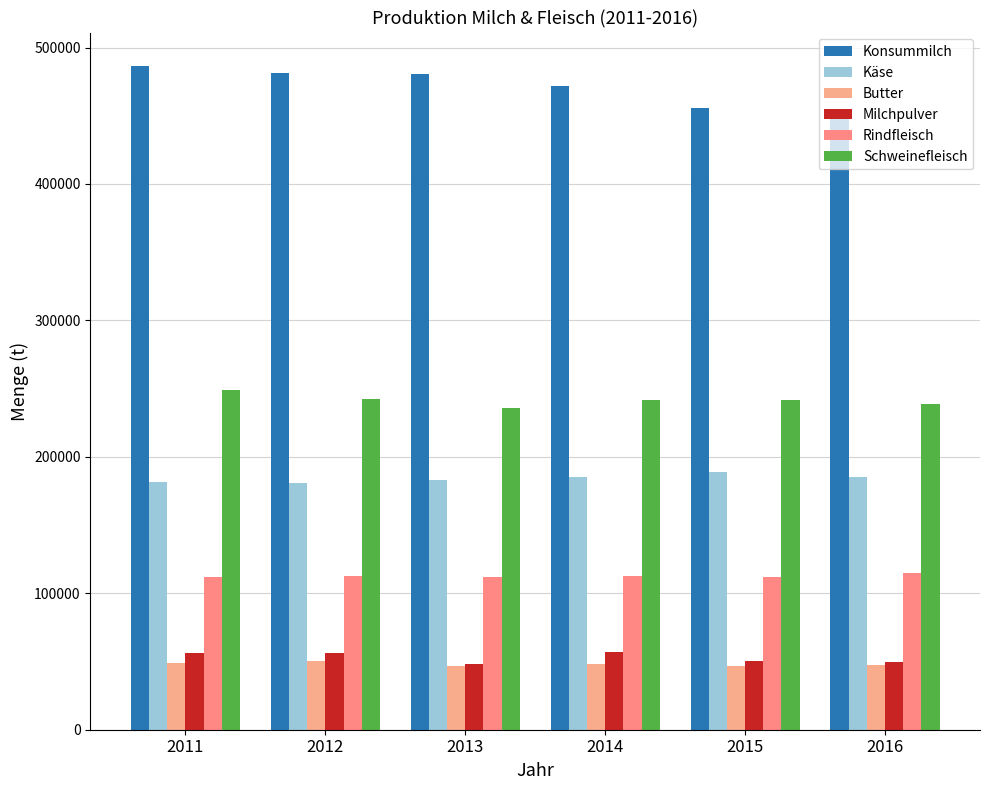

What is the value of the Milchpulver bar at the 5th from the left?

50454